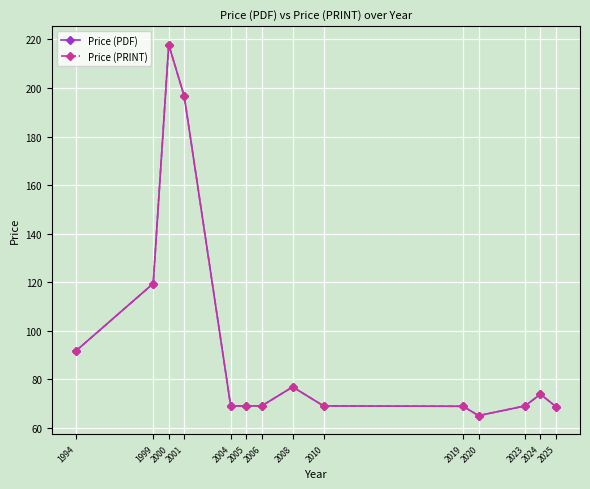

How many interior local peaks does the Price (PDF) series have?

3